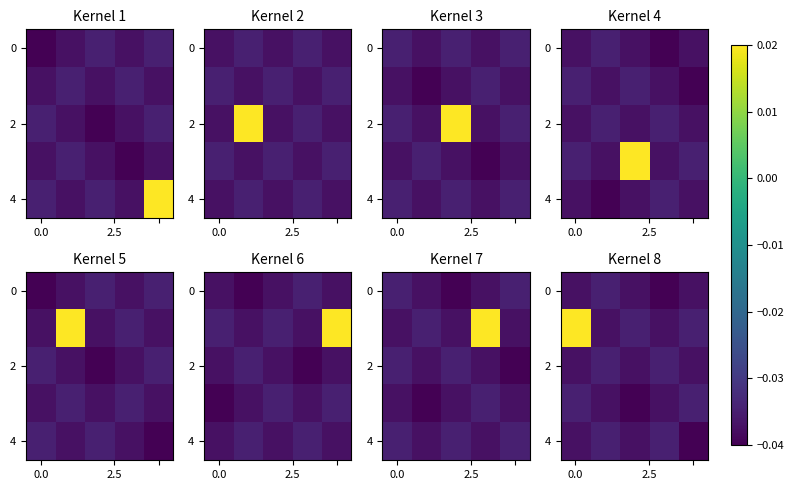

True or false: 2 has a value of -0.0 at 0.0.

False